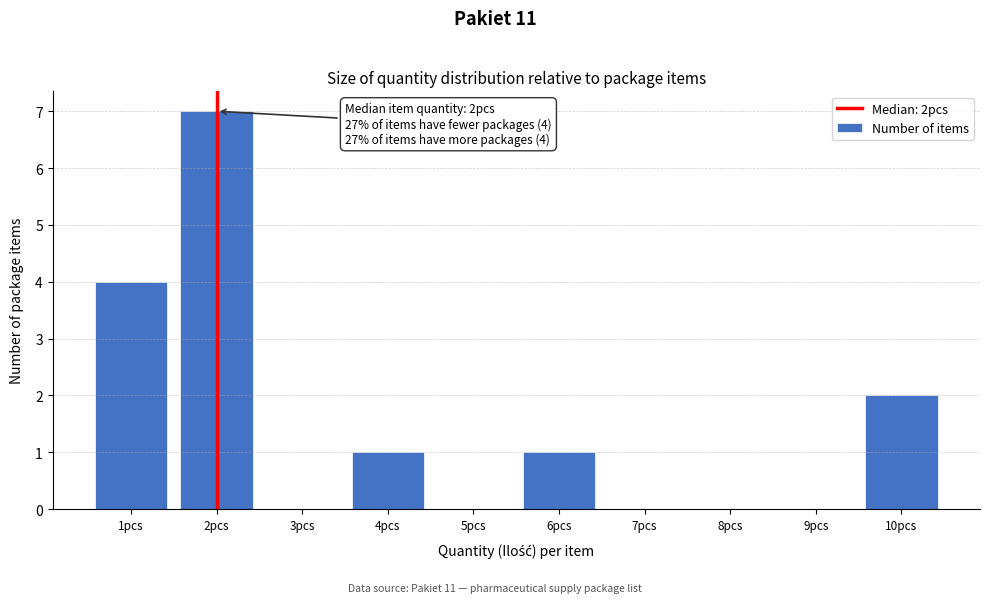

Over which range of the x-axis is the bar tallest?

1.5 to 2.5